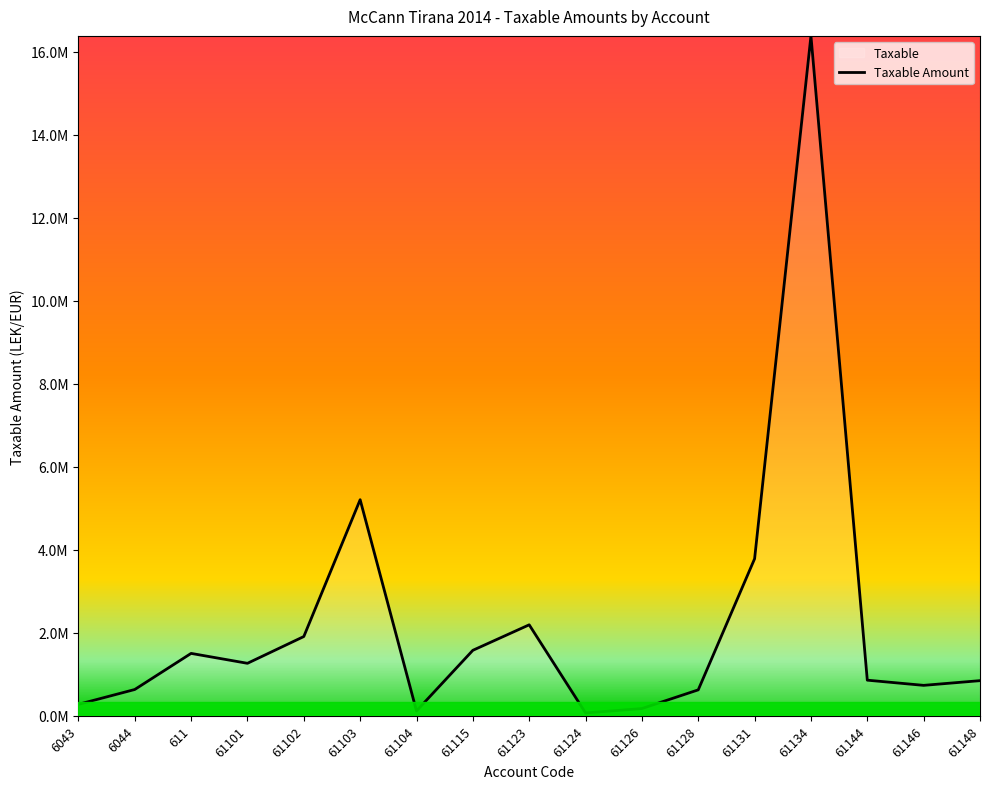

Between 611 and 61144, which is larger?

611